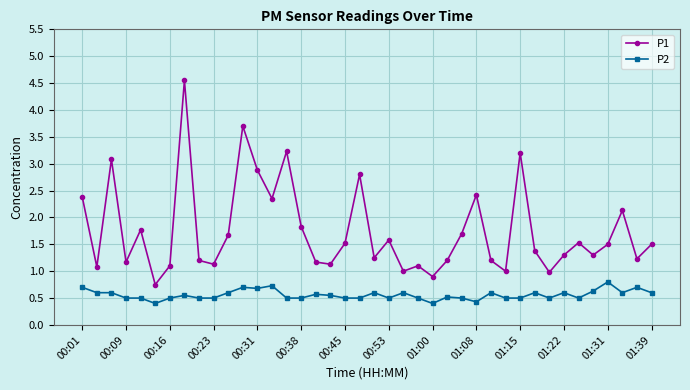

Which series has the widest spread of values?

P1